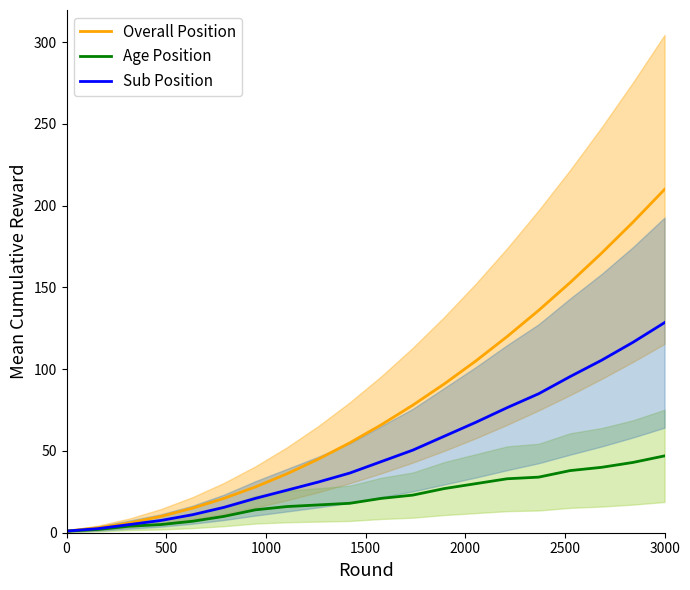

At which label does Overall Position reach its peak?

3000